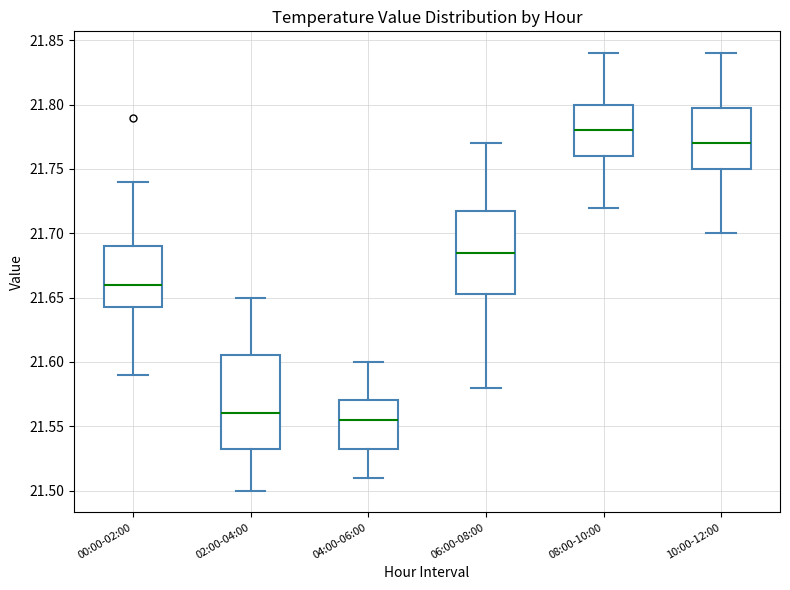

Reading left to right, read every box against the y-axis: the position of its median line, the range the box covers, and the ends of its whiskers. The values are not printed on the chart, so give them approximately, as read against the axis.

00:00-02:00: median 21.660, box 21.645 to 21.690, whiskers 21.590 to 21.740
02:00-04:00: median 21.560, box 21.535 to 21.605, whiskers 21.500 to 21.650
04:00-06:00: median 21.555, box 21.535 to 21.570, whiskers 21.510 to 21.600
06:00-08:00: median 21.685, box 21.655 to 21.720, whiskers 21.580 to 21.770
08:00-10:00: median 21.780, box 21.760 to 21.800, whiskers 21.720 to 21.840
10:00-12:00: median 21.770, box 21.750 to 21.800, whiskers 21.700 to 21.840